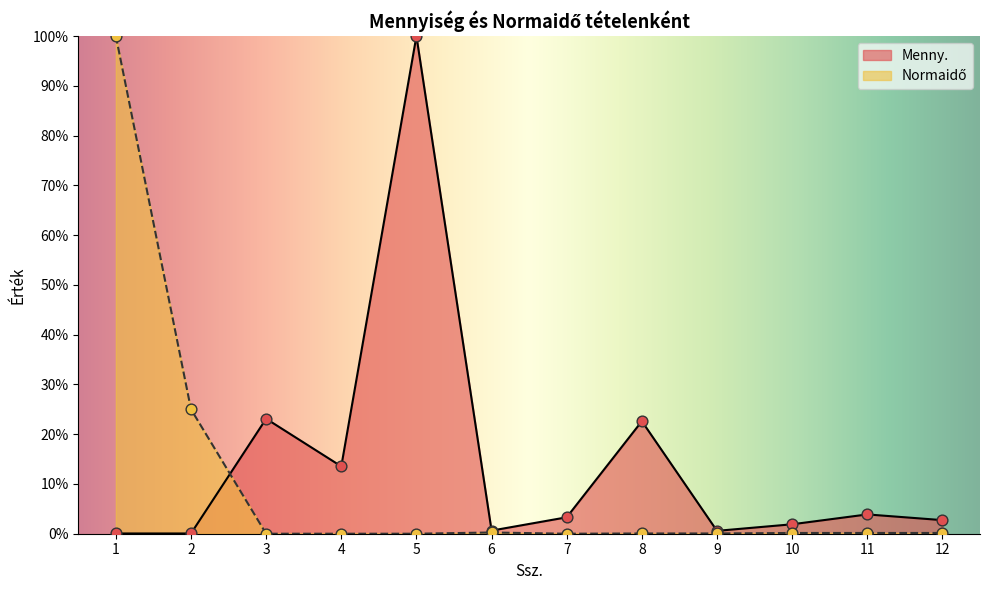

What is the total value across all series at 11?

4.0